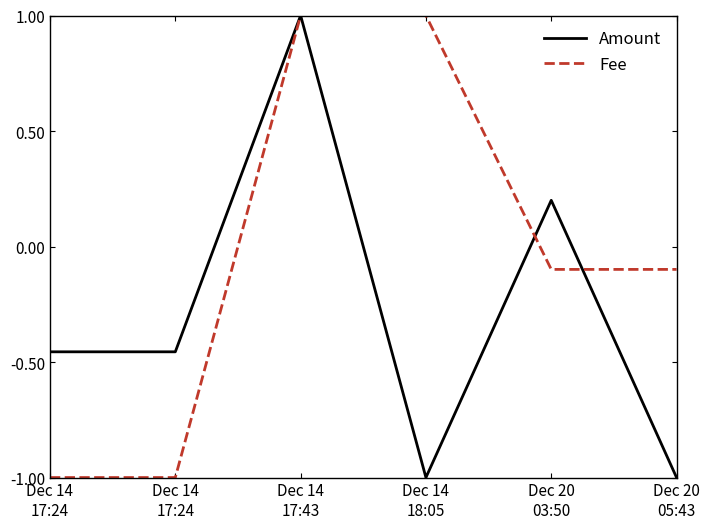

Rank the series by their maximum value, from highest to lowest.

Amount, Fee